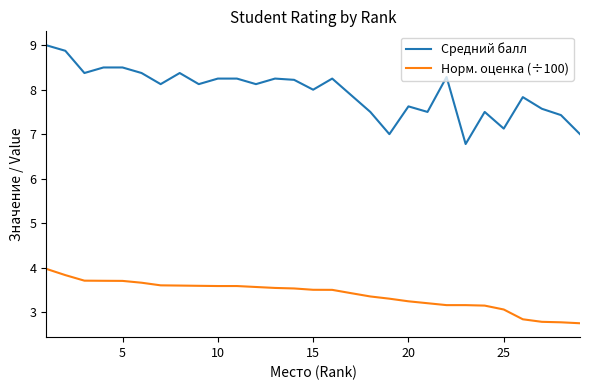

What is the maximum value shown in the chart?

9.0